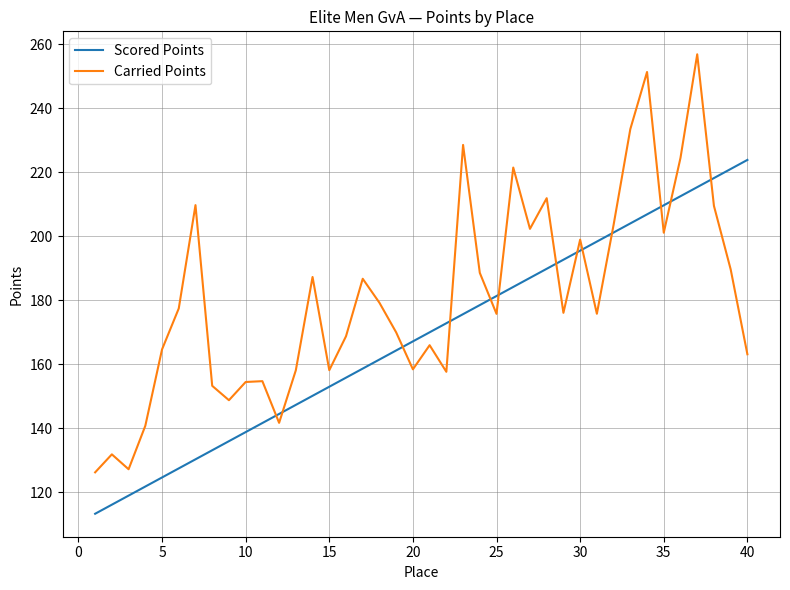

Which series has the largest range (max minus min)?

Carried Points